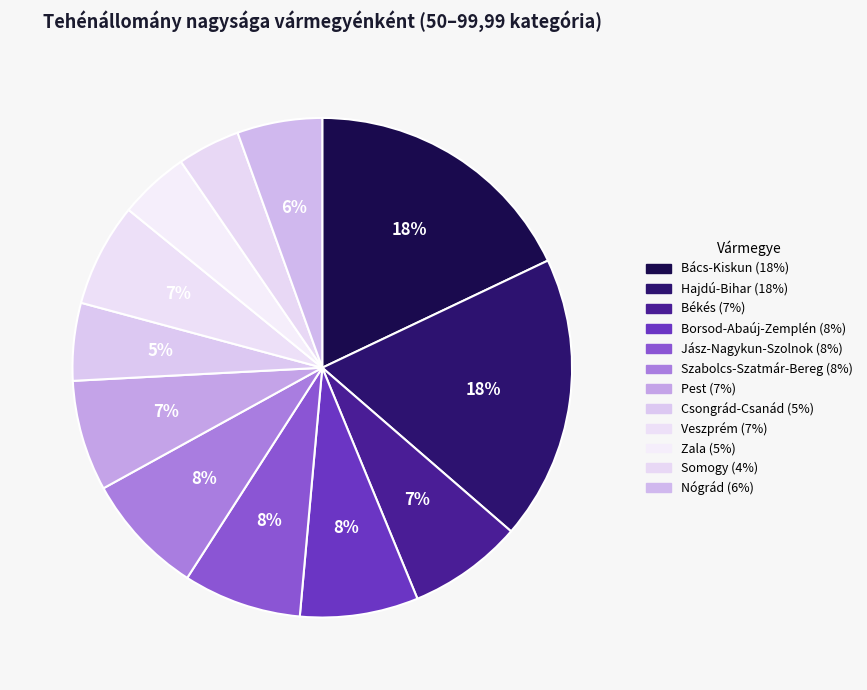

Combined, what portion of the pie is Békés and Hajdú-Bihar?

25.8%